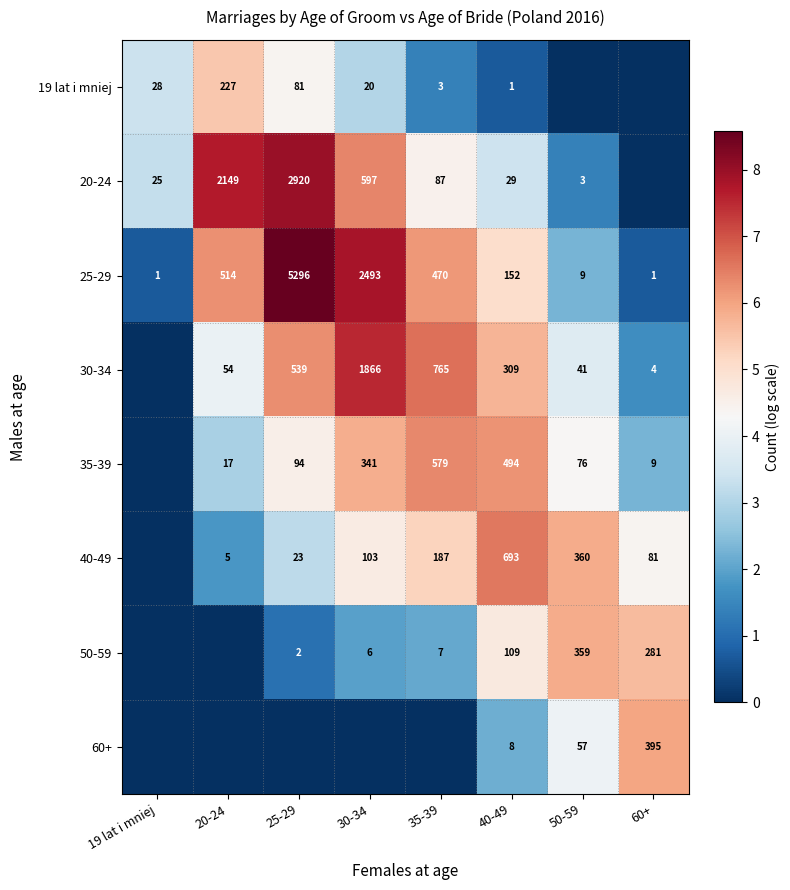

What is the difference between the 19 lat i mniej values at 20-24 and 30-34?

207